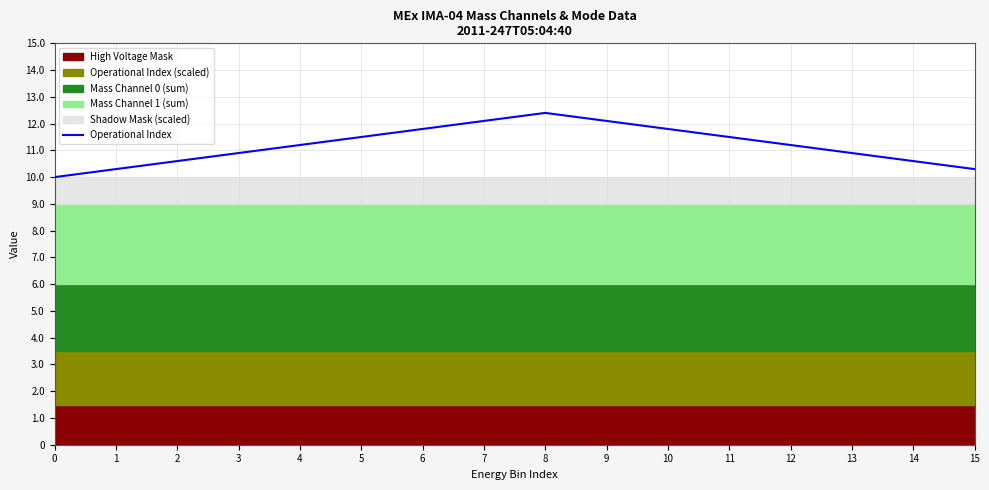

How many data points does each series have?

16